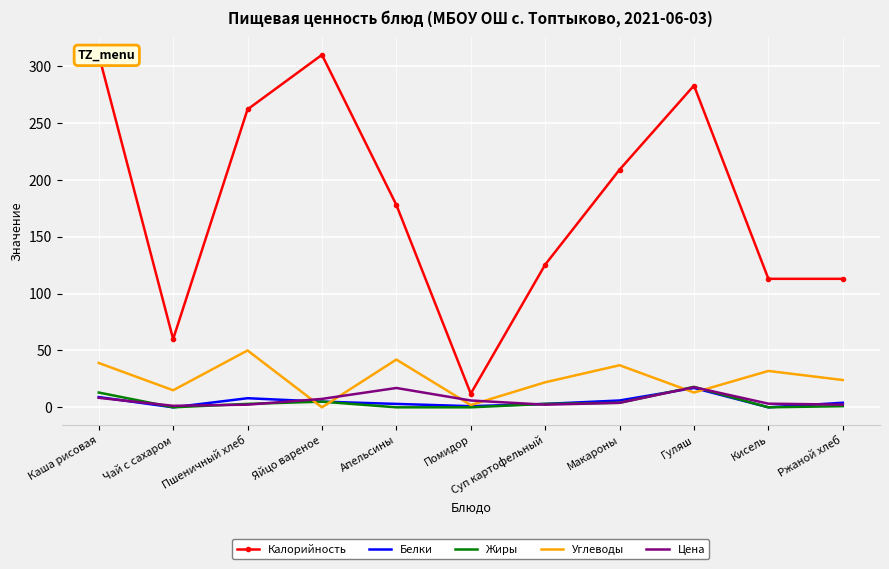

Which series ends up on top after the final intersection of Углеводы and Цена?

Углеводы